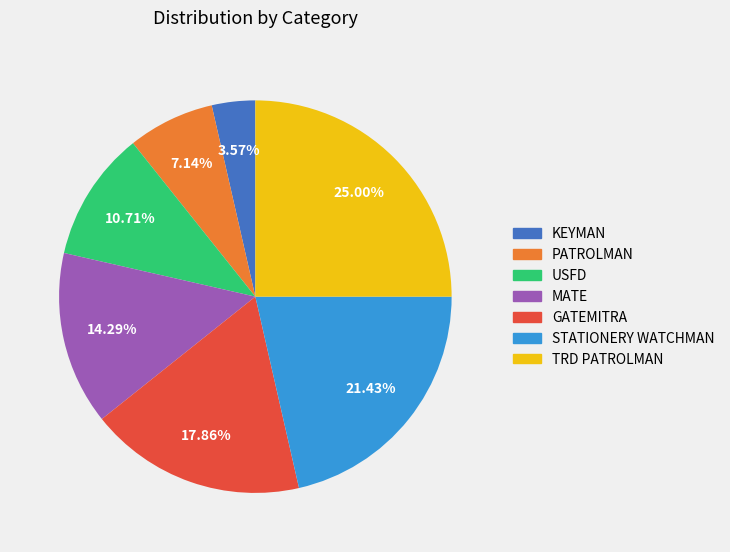

Is there any slice that represents more than half of the pie?

No